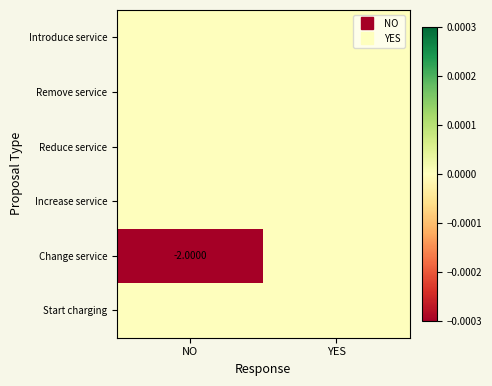

Which category has the highest value in the Increase service series?

NO